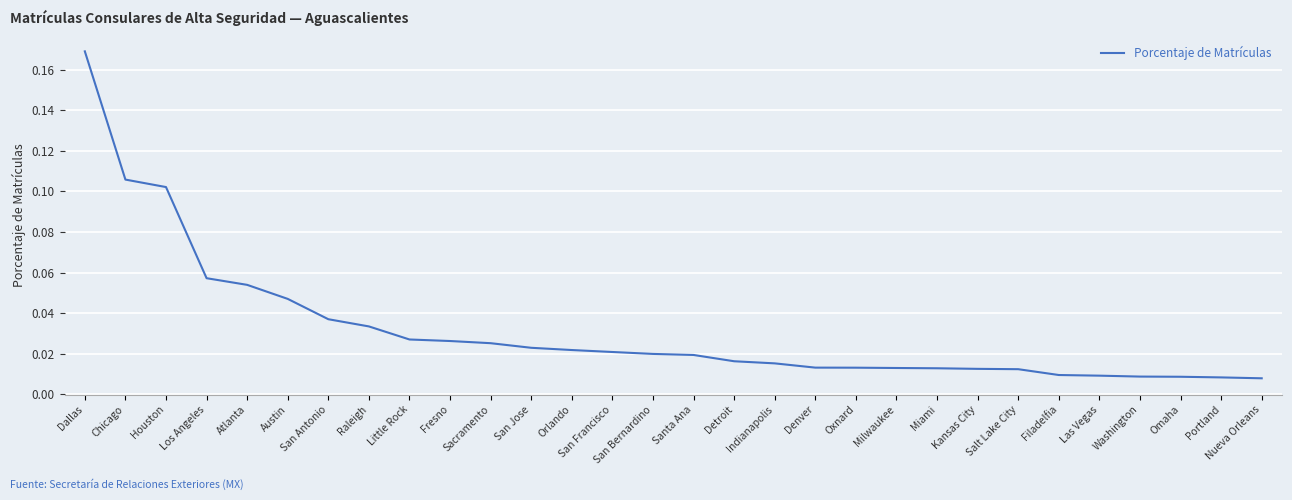

Does the chart display data point markers on the line(s)?

No